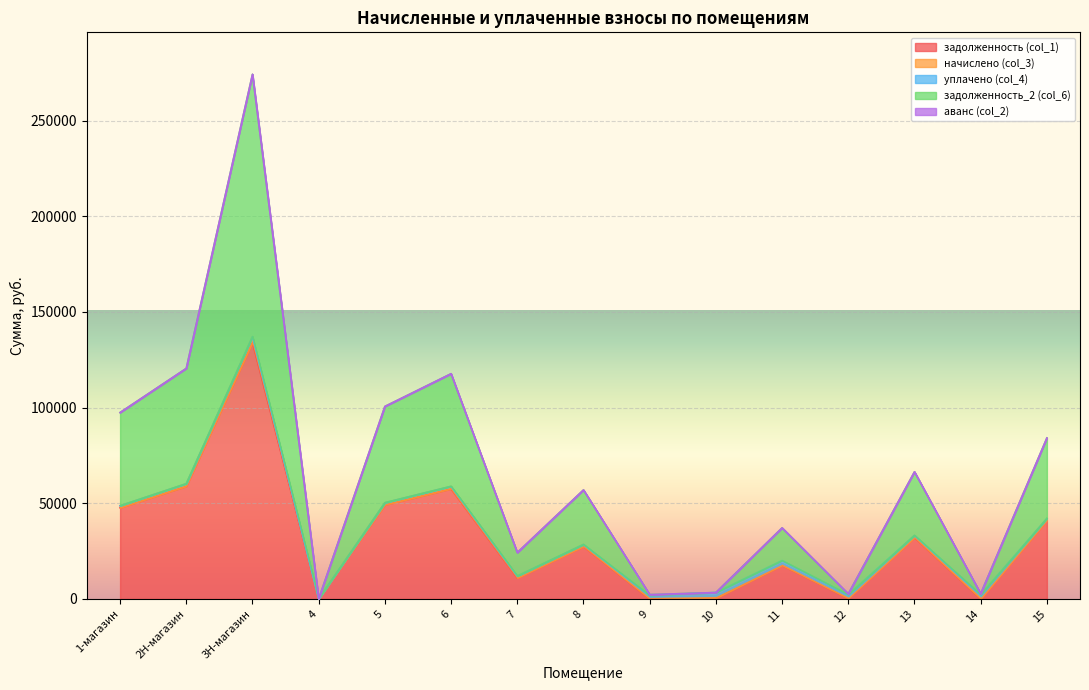

Rank the categories by аванс (col_2) value from lowest to highest.

1-магазин, 2Н-магазин, 3Н-магазин, 4, 5, 6, 7, 8, 10, 11, 12, 13, 15, 14, 9